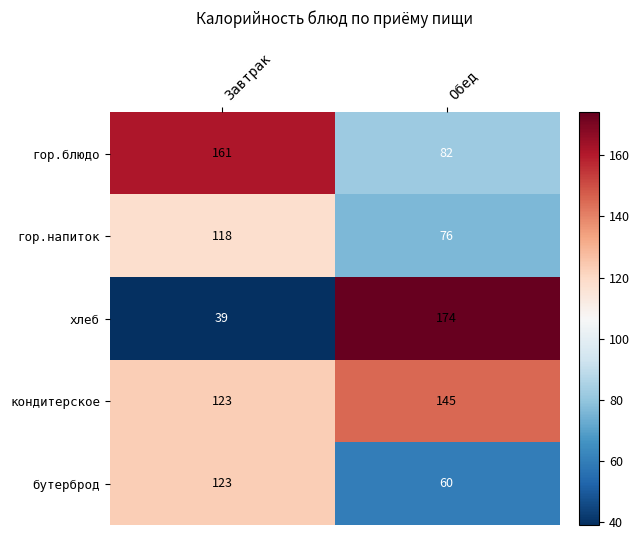

The гор.напиток series shows 118 at Завтрак. True or false?

True